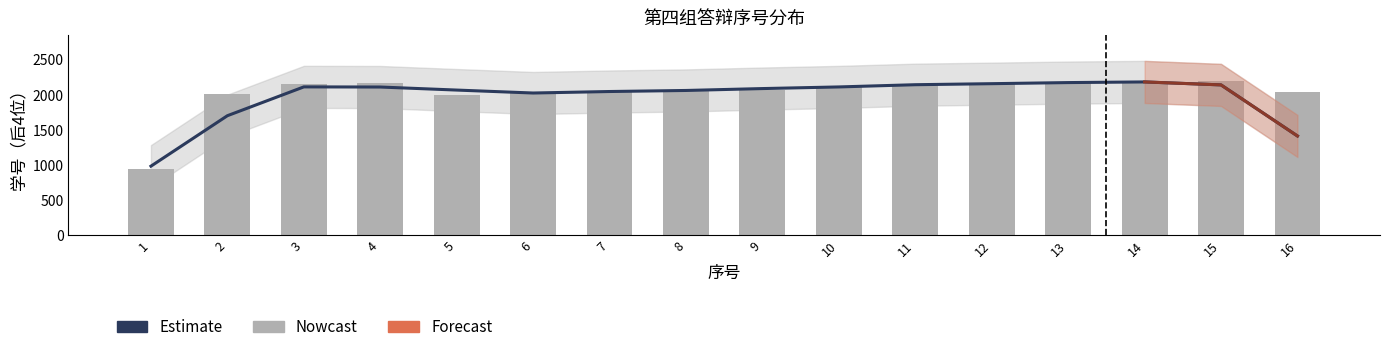

What is the change in value from 4 to 6?

-85.3